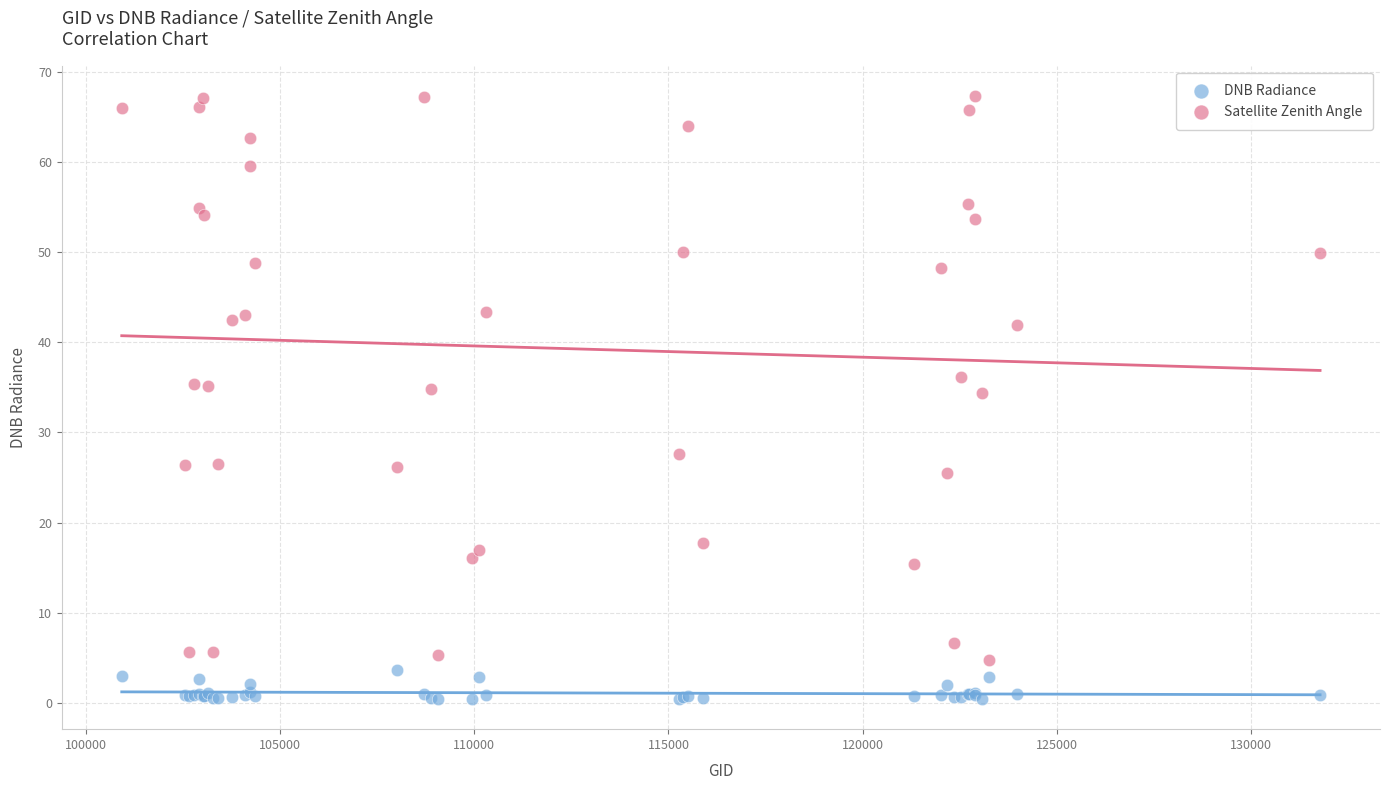

Which series has the largest Y range (max minus min)?

Satellite Zenith Angle